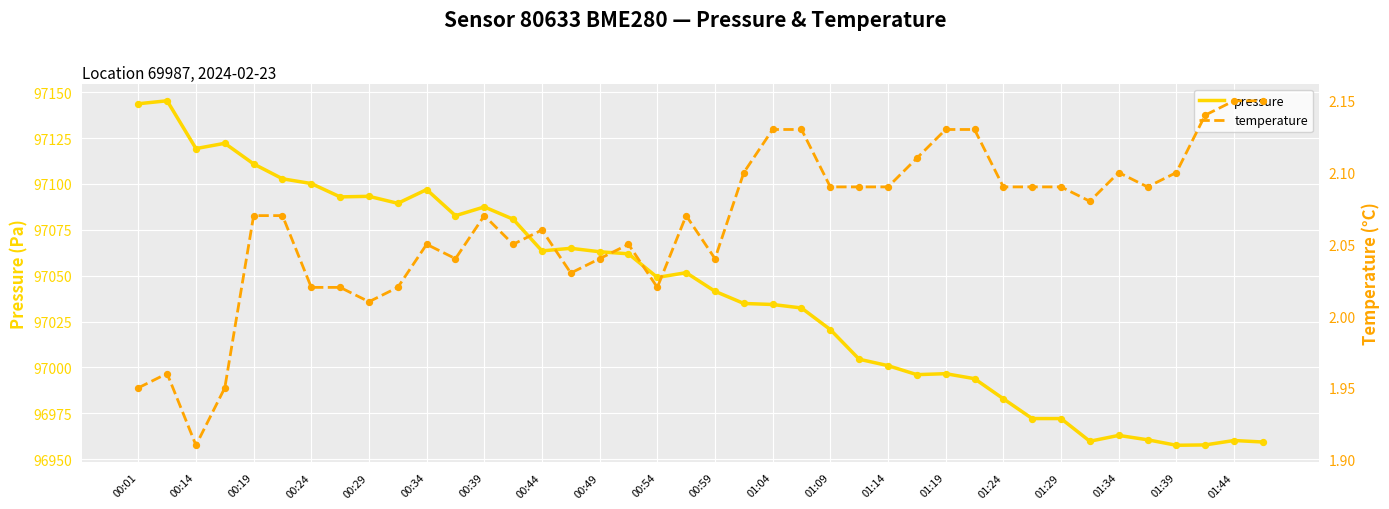

What are all the series names shown in the legend?

pressure, temperature